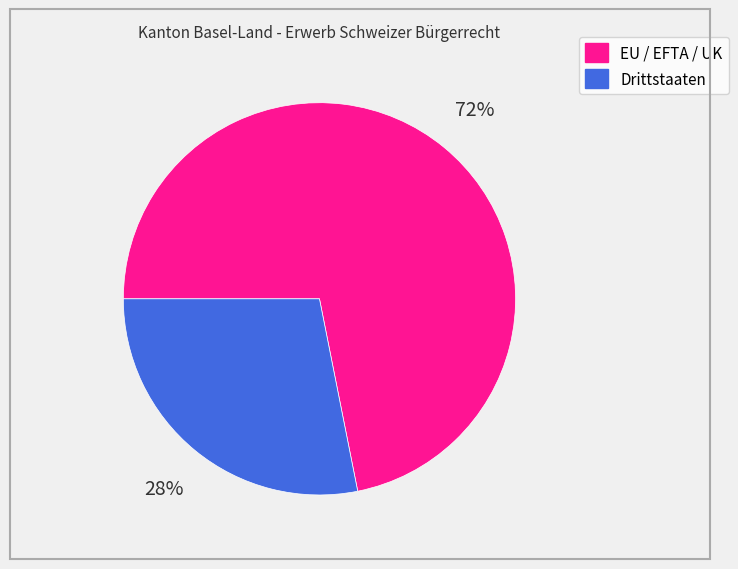

What is the ratio of the value at EU / EFTA / UK to the value at Drittstaaten?

2.6